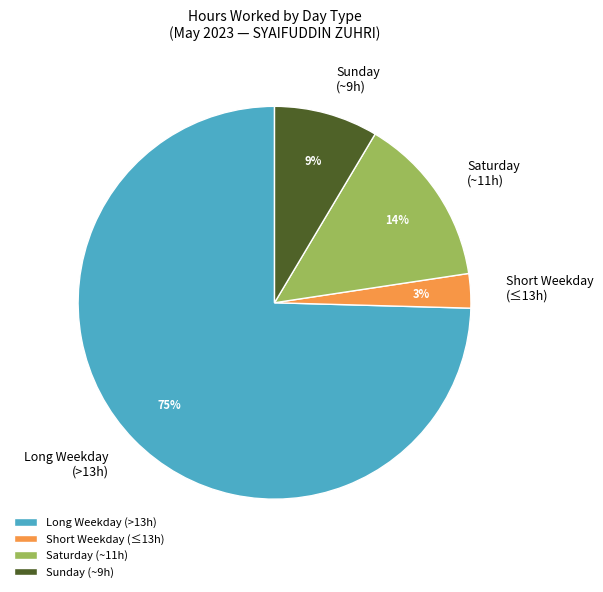

Which has a higher value, Short Weekday (≤13h) or Saturday (~11h)?

Saturday (~11h)